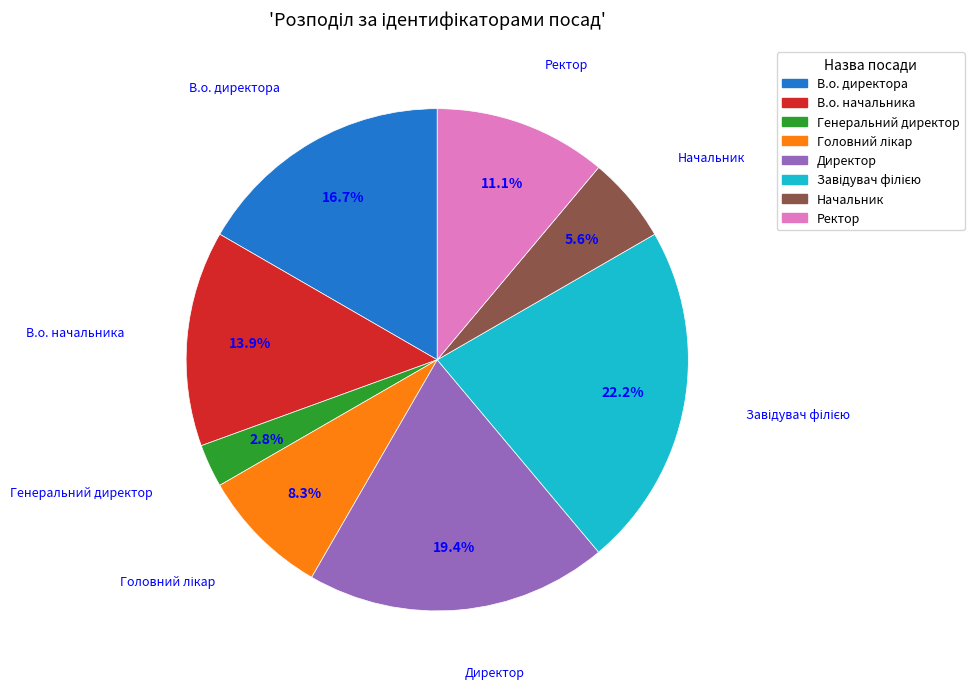

How many segments does this pie chart have?

8